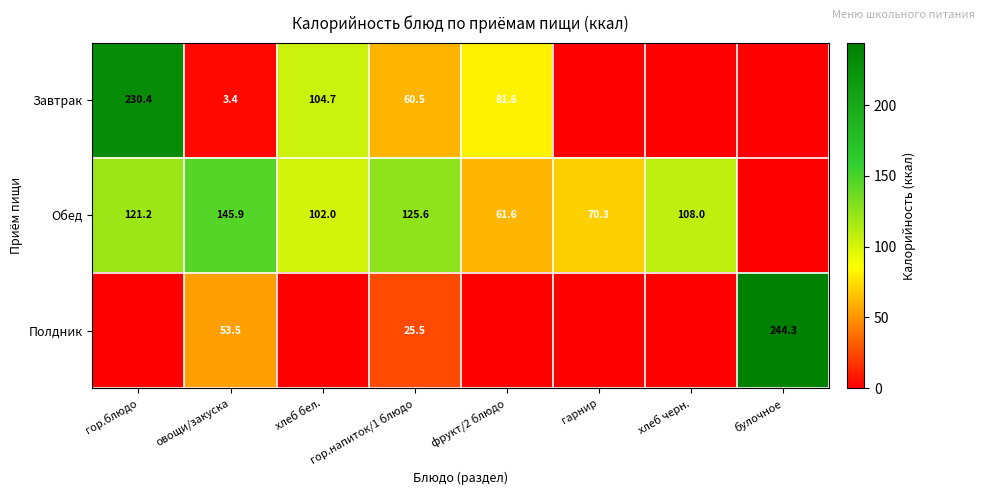

At which category is the sum across all series the highest?

гор.блюдо